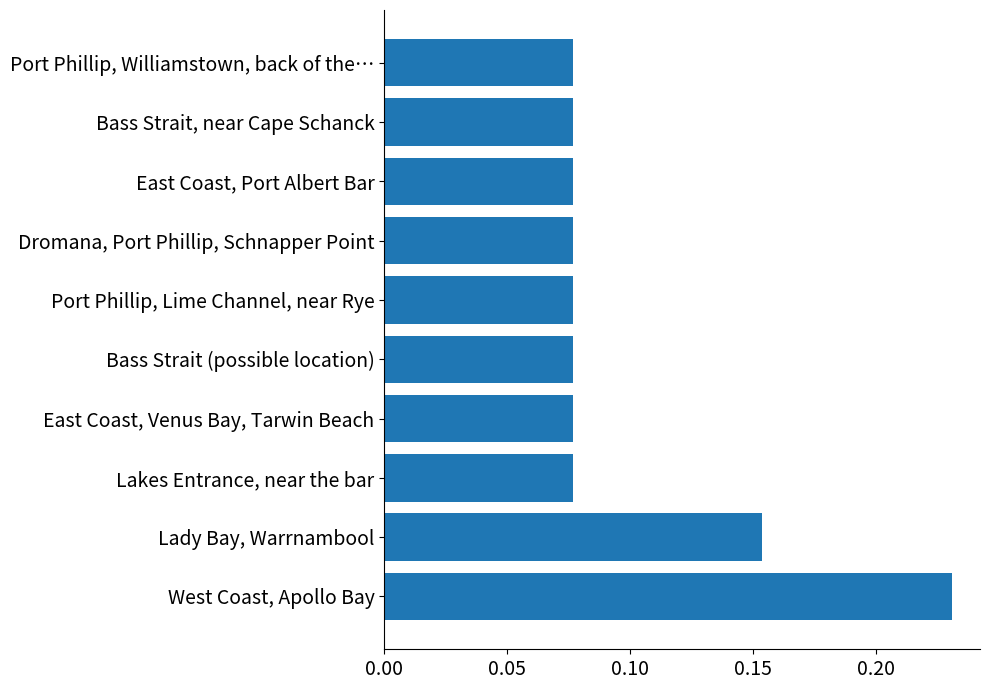

Count the values in the range 0 to 1.

10